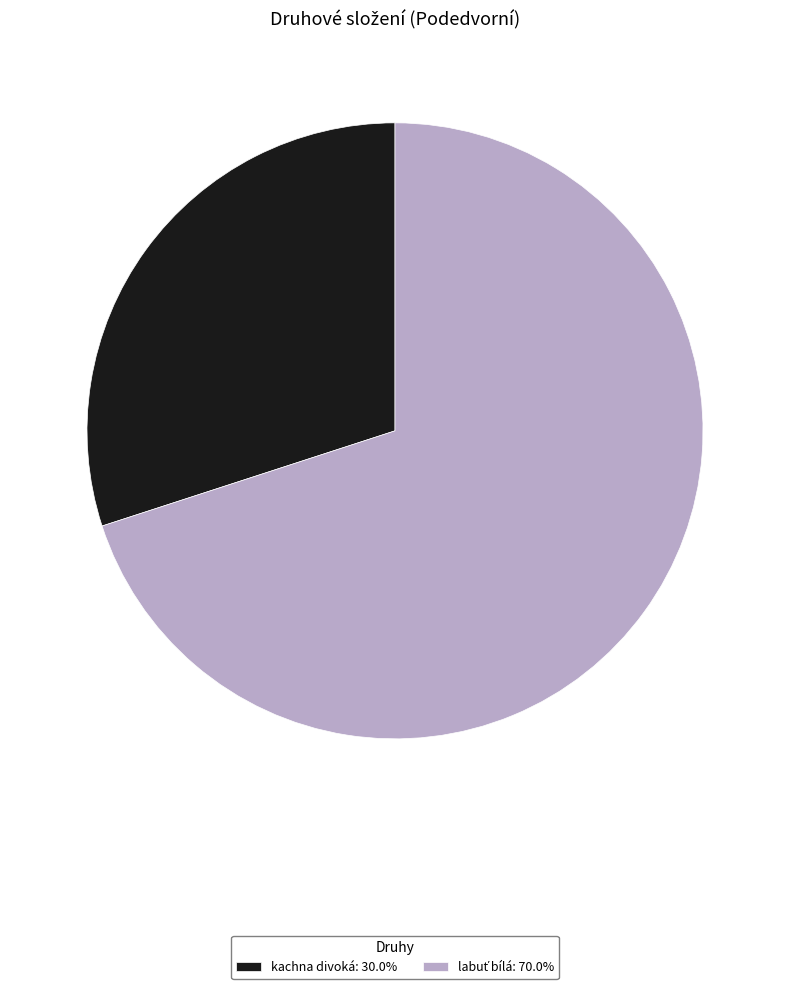

Does kachna divoká: 30.0% represent more than half of the total?

No